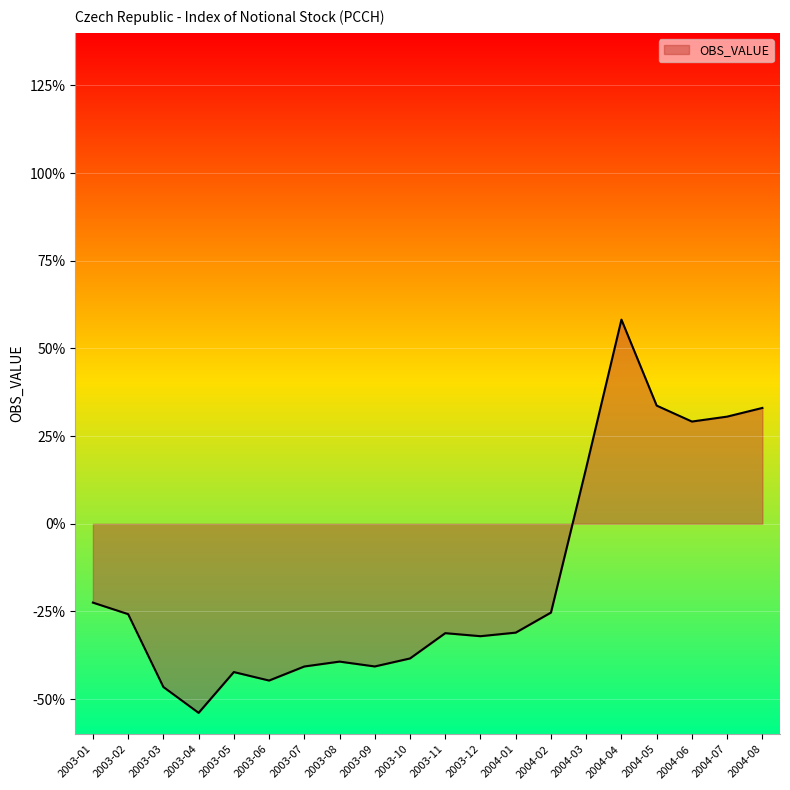

What is the greatest value displayed?

58.2